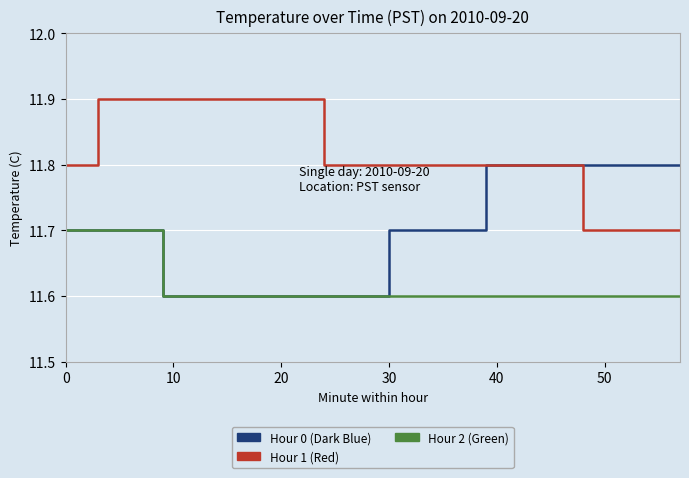

List the series in order of their peak value, lowest first.

Hour 2 (Green), Hour 0 (Dark Blue), Hour 1 (Red)